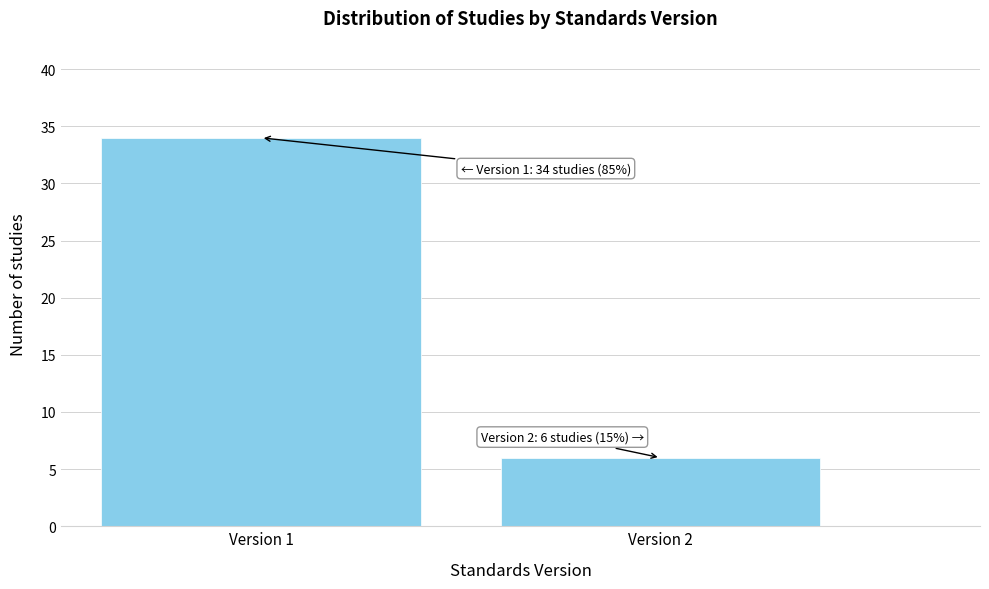

Reading right to left, transcribe all the data shown in this chart.

Version 2=6	Version 1=34